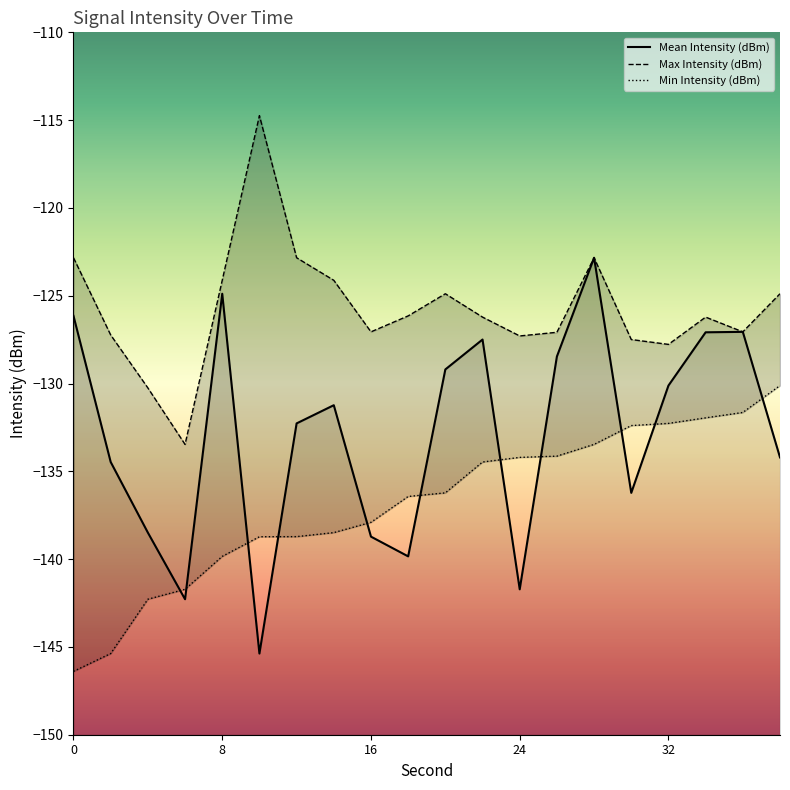

Is it true that Mean Intensity (dBm) equals -193.5 at 6?

False